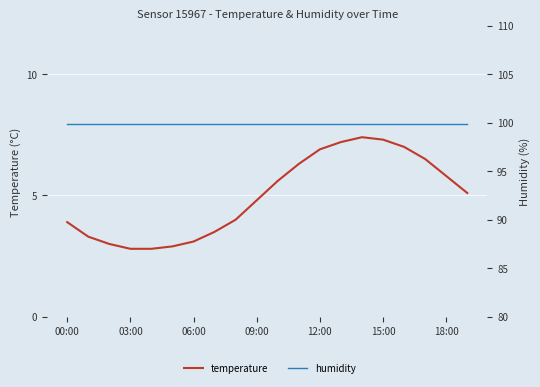

Rank the series by their maximum value, from highest to lowest.

humidity, temperature